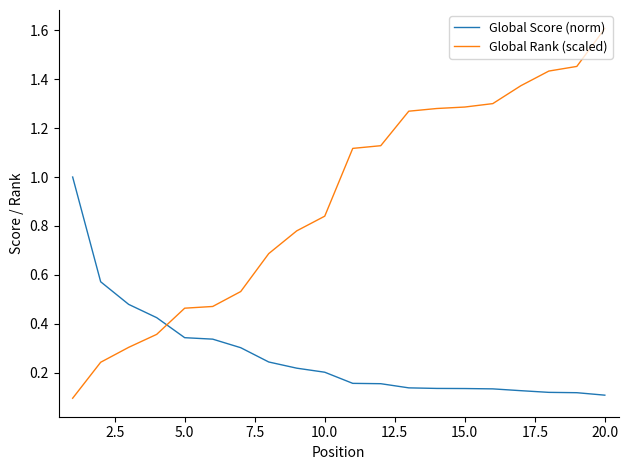

True or false: Global Rank (scaled) and Global Score (norm) cross at least once.

True